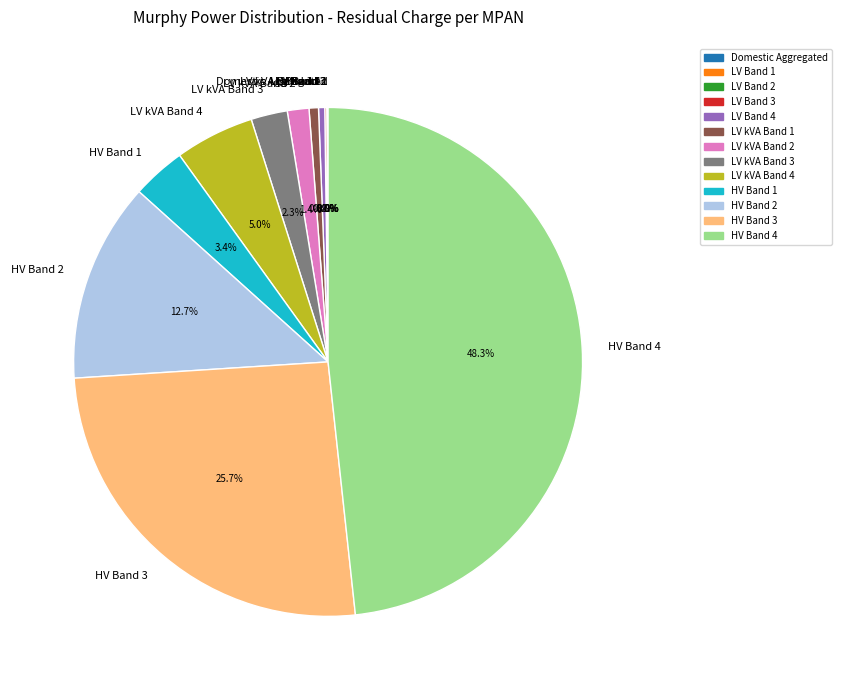

What is the largest slice in the pie chart?

HV Band 4